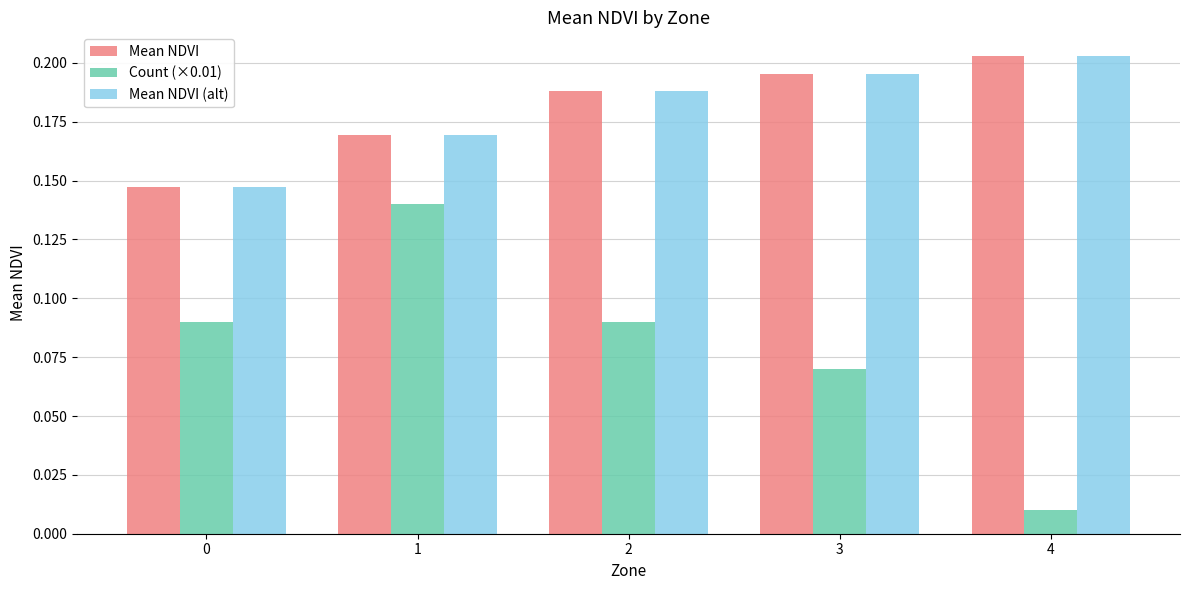

Which series has the largest range (max minus min)?

Count (×0.01)